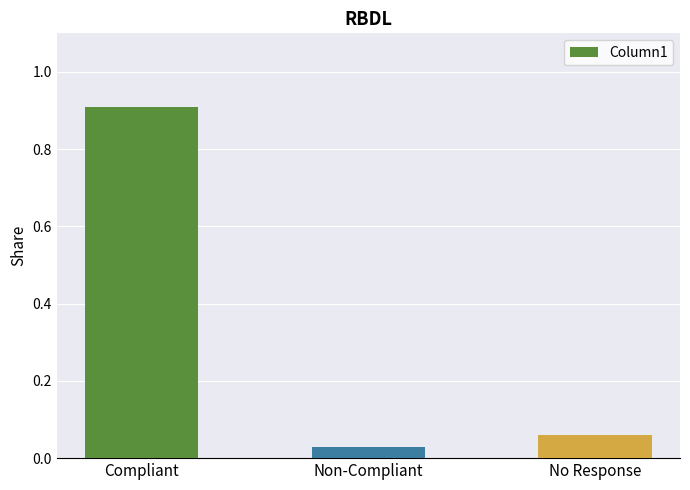

What position from the right is Non-Compliant?

2